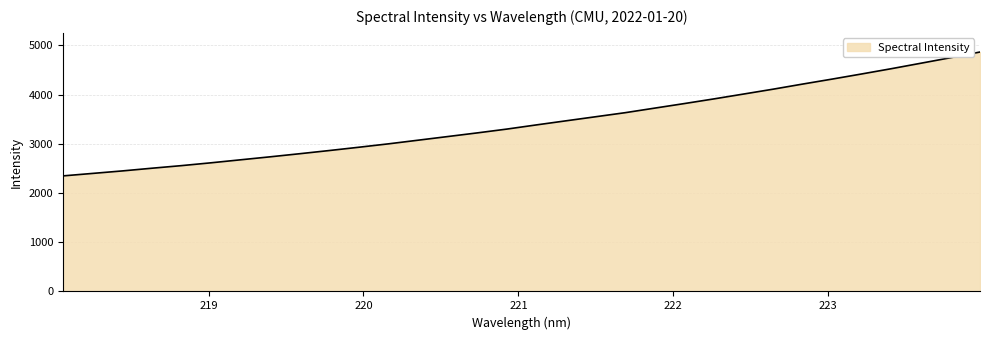

How many lines are shown in the chart?

1